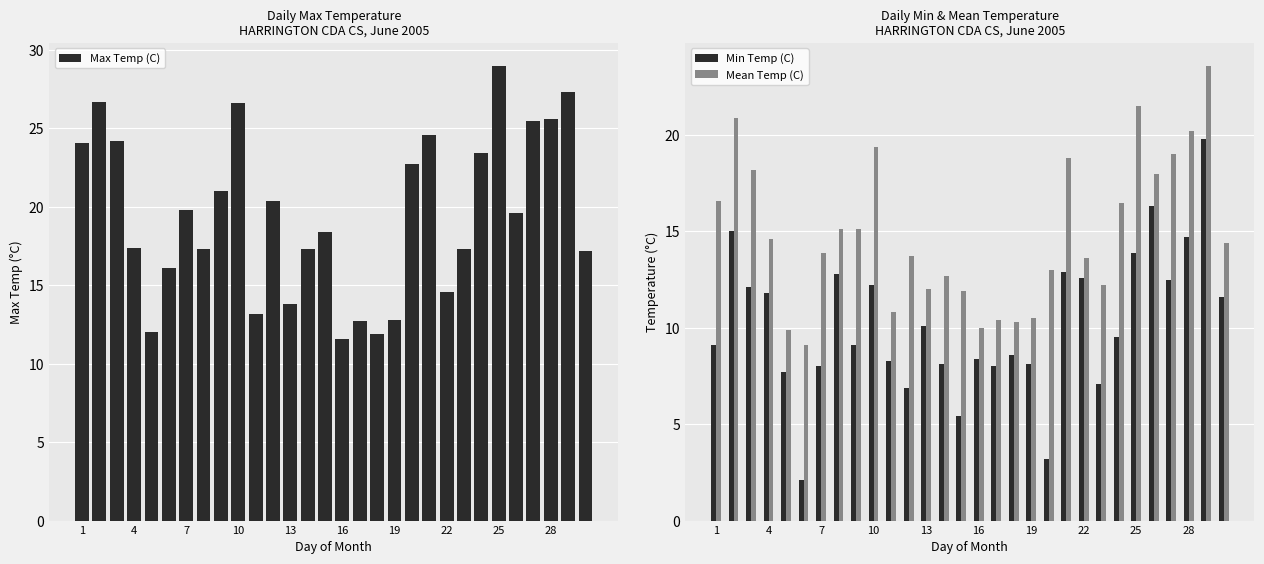

Rank the series by their maximum value, from highest to lowest.

Max Temp (C), Mean Temp (C), Min Temp (C)